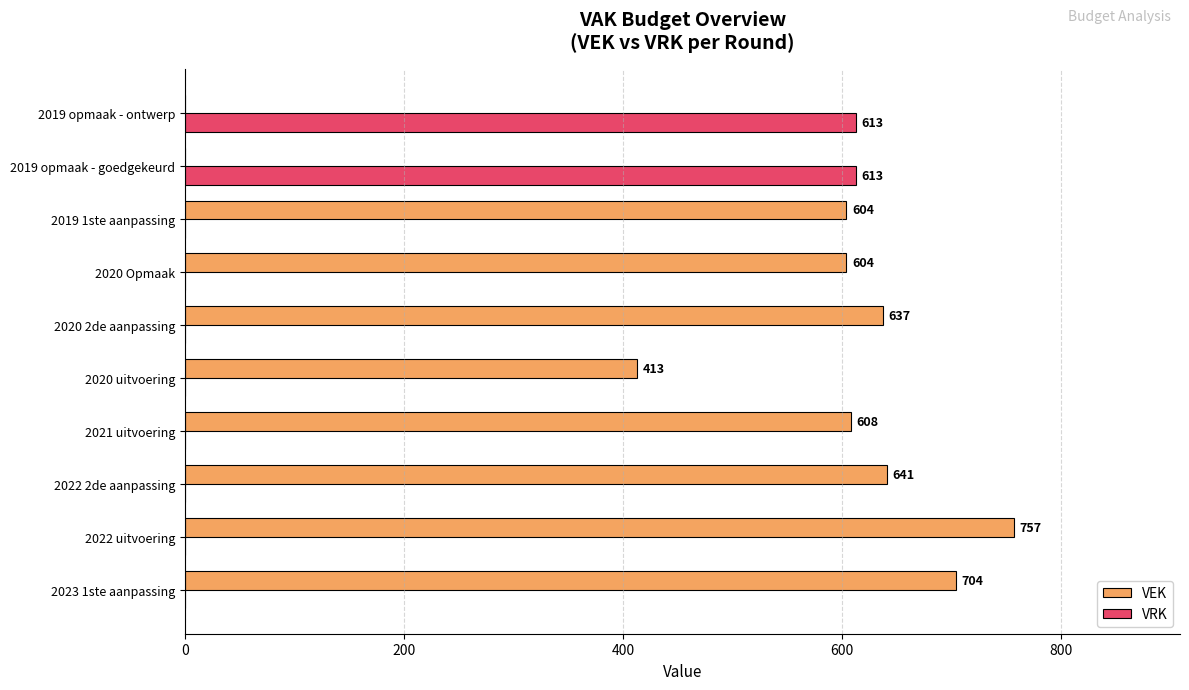

What is the greatest value displayed?

757